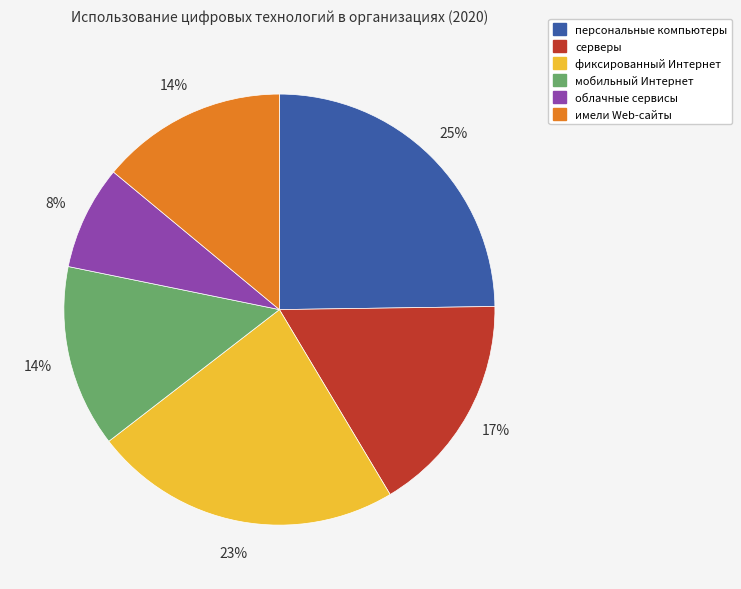

Which slice is the largest?

персональные компьютеры